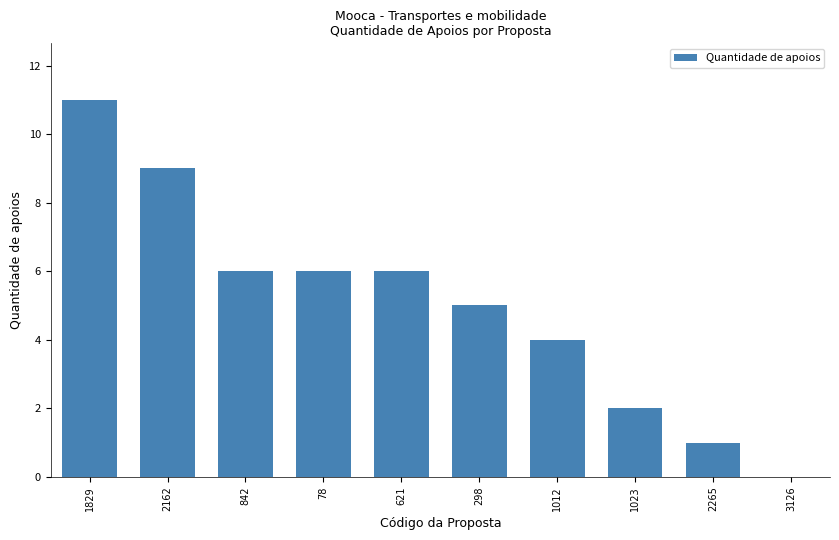

Which label corresponds to the largest value in the chart?

1829